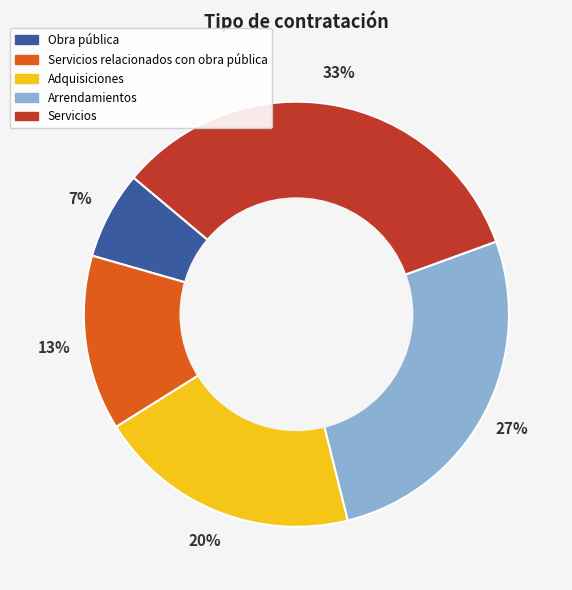

How many slices are in this pie chart?

5